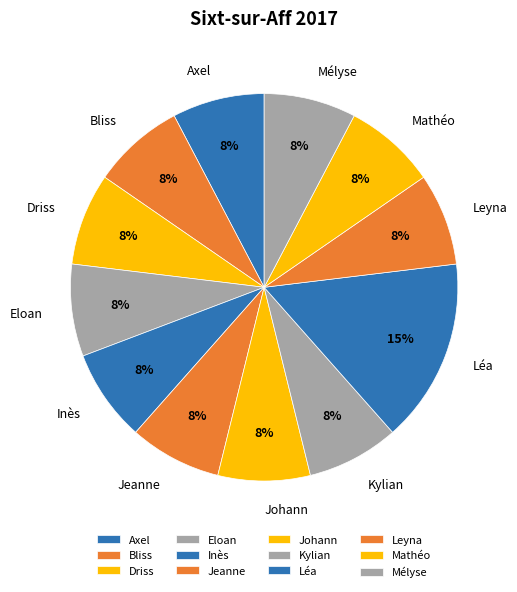

Which slice is the largest?

Léa